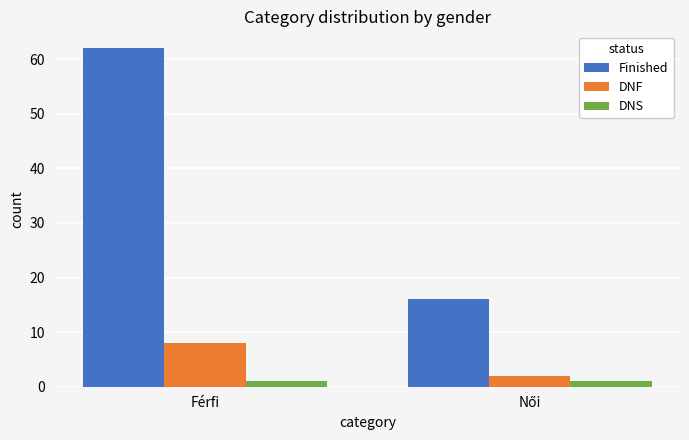

Are the bars grouped side by side (vs. stacked)?

Yes